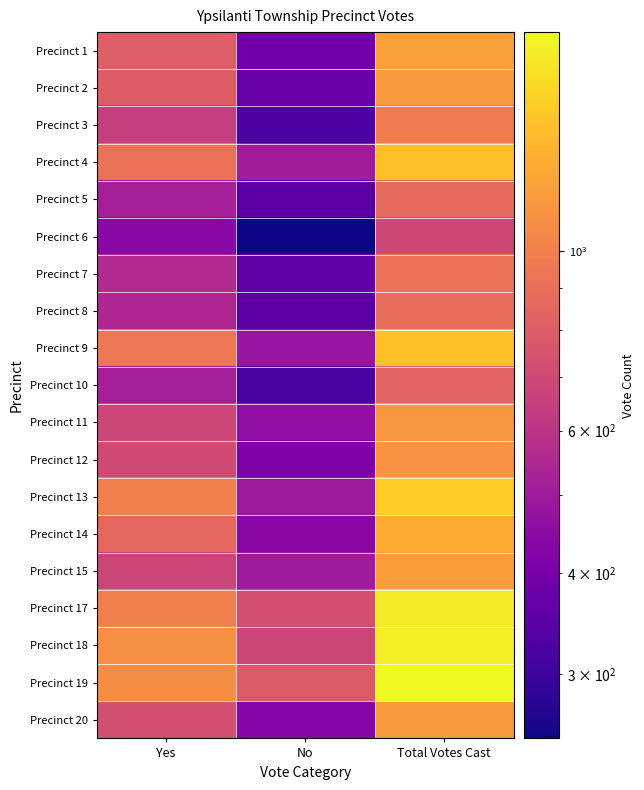

At how many categories does at least one series exceed 1732?

1